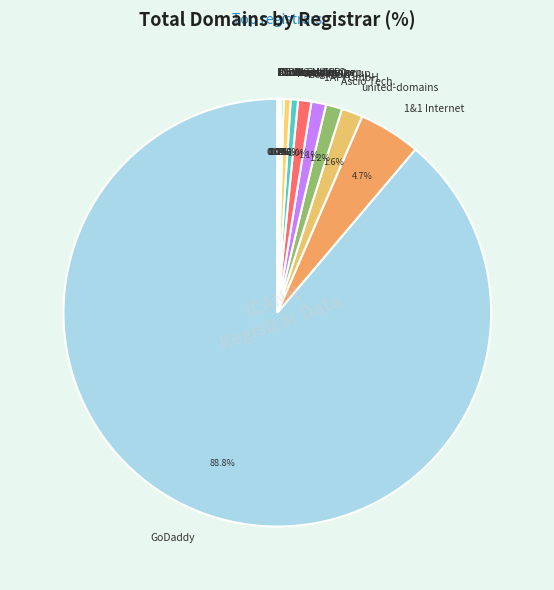

Which slice is the largest?

GoDaddy